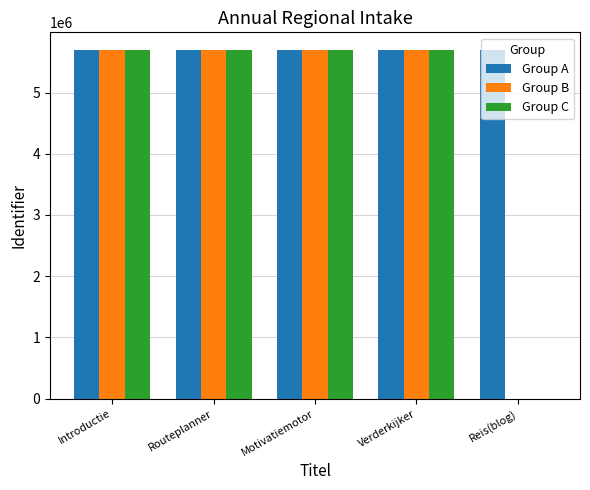

What is the average value of the Group C series?

4558643